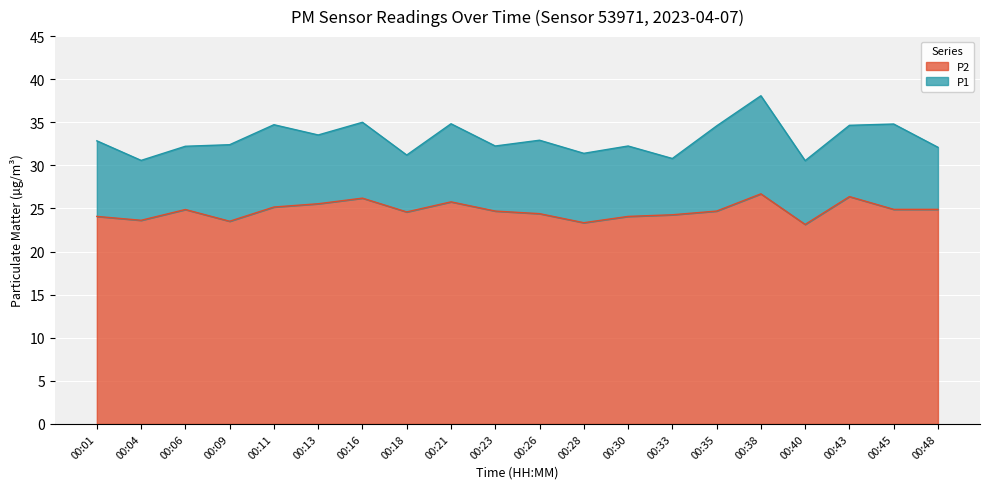

Reading left to right, transcribe all the data shown in this chart.

P1: 32.9	30.6	32.2	32.4	34.7	33.5	35.0	31.2	34.8	32.2	32.9	31.4	32.2	30.8	34.6	38.1	30.6	34.6	34.8	32.1
P2: 24.1	23.6	24.9	23.5	25.2	25.6	26.2	24.6	25.8	24.7	24.4	23.4	24.1	24.3	24.7	26.7	23.1	26.4	24.9	24.9